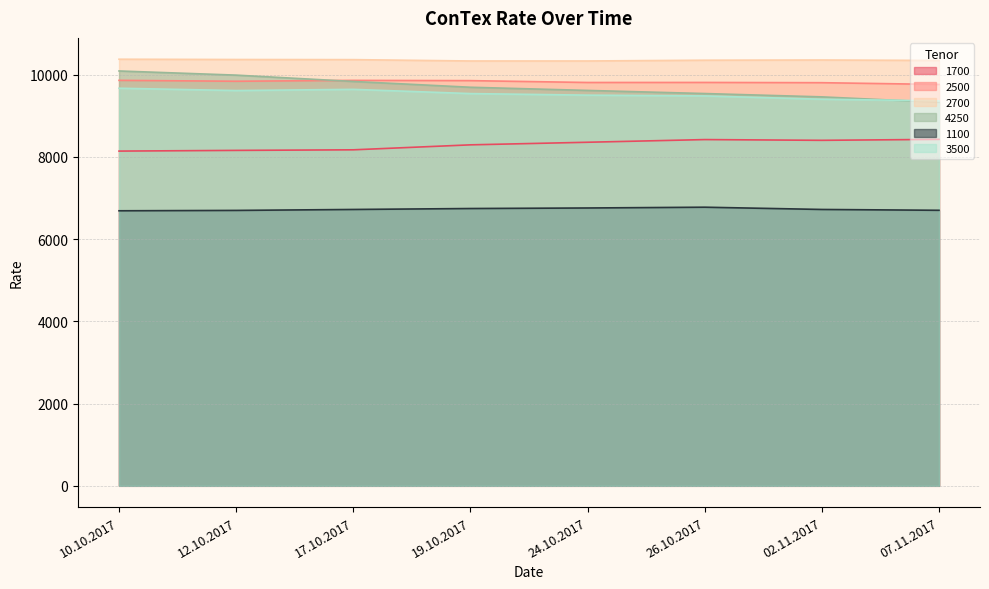

Is the value of 4250 at 24.10.2017 greater than the value of 2700 at 19.10.2017?

No